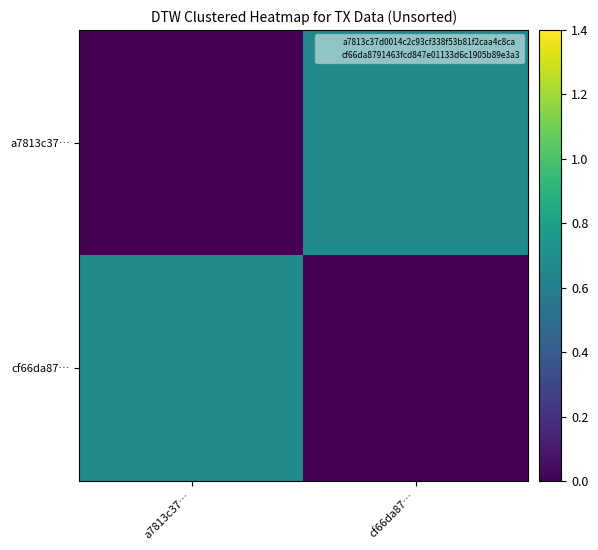

List the series in order of their peak value, highest first.

a7813c37…, cf66da87…